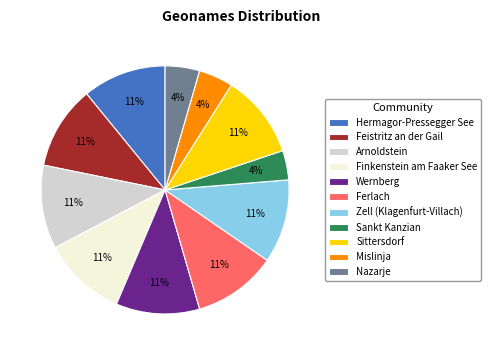

Is it true that Nazarje is 4% of the pie?

True